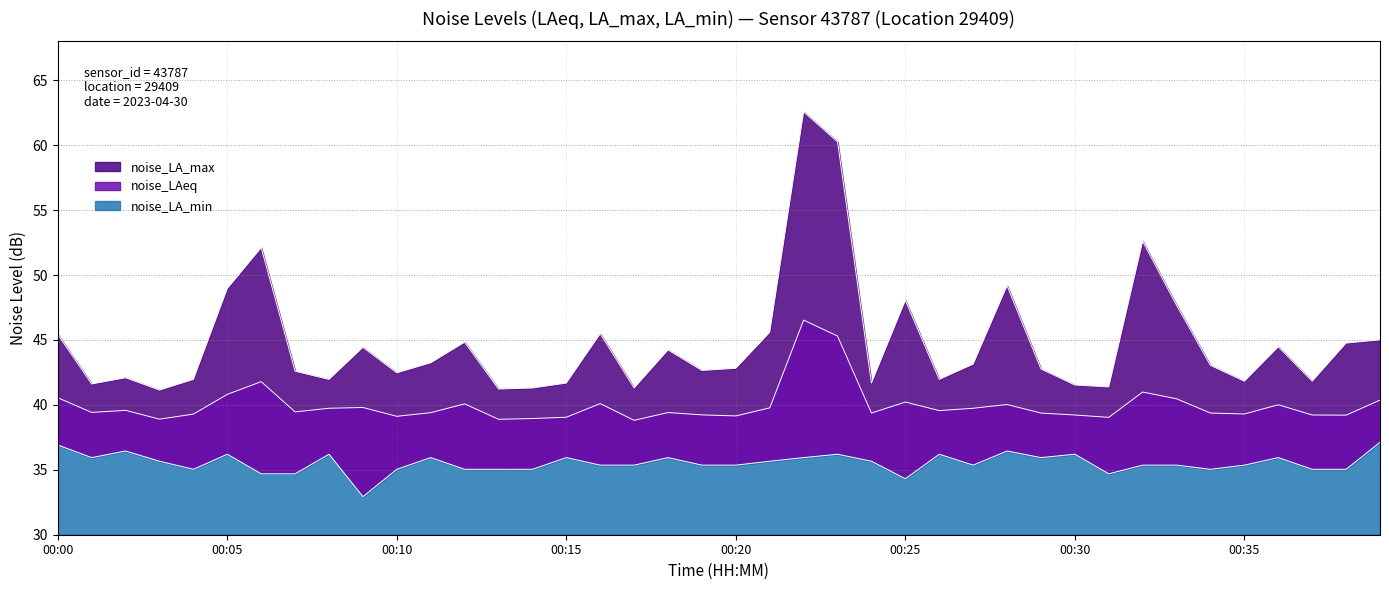

Reading left to right, list all the values displayed in this chart.

noise_LAeq: 00:00=40.5	00:01=39.4	00:02=39.6	00:03=38.9	00:04=39.3	00:05=40.8	00:06=41.8	00:07=39.5	00:08=39.7	00:09=39.8	00:10=39.1	00:11=39.4	00:12=40.1	00:13=38.9	00:14=39.0	00:15=39.0	00:16=40.1	00:17=38.8	00:18=39.4	00:19=39.2	00:20=39.1	00:21=39.8	00:22=46.5	00:23=45.3	00:24=39.4	00:25=40.2	00:26=39.6	00:27=39.7	00:28=40.0	00:29=39.4	00:30=39.2	00:31=39.0	00:32=41.0	00:33=40.5	00:34=39.4	00:35=39.3	00:36=40.0	00:37=39.2	00:38=39.2	00:39=40.4
noise_LA_max: 00:00=45.4	00:01=41.6	00:02=42.1	00:03=41.1	00:04=42.0	00:05=49.0	00:06=52.1	00:07=42.6	00:08=42.0	00:09=44.4	00:10=42.5	00:11=43.2	00:12=44.8	00:13=41.2	00:14=41.3	00:15=41.7	00:16=45.5	00:17=41.3	00:18=44.2	00:19=42.6	00:20=42.8	00:21=45.6	00:22=62.6	00:23=60.3	00:24=41.7	00:25=48.0	00:26=42.0	00:27=43.1	00:28=49.2	00:29=42.8	00:30=41.5	00:31=41.4	00:32=52.6	00:33=47.7	00:34=43.0	00:35=41.8	00:36=44.5	00:37=41.8	00:38=44.8	00:39=45.0
noise_LA_min: 00:00=36.9	00:01=35.9	00:02=36.5	00:03=35.7	00:04=35.0	00:05=36.2	00:06=34.7	00:07=34.7	00:08=36.2	00:09=32.9	00:10=35.0	00:11=35.9	00:12=35.0	00:13=35.0	00:14=35.0	00:15=35.9	00:16=35.4	00:17=35.4	00:18=35.9	00:19=35.4	00:20=35.4	00:21=35.7	00:22=35.9	00:23=36.2	00:24=35.7	00:25=34.3	00:26=36.2	00:27=35.4	00:28=36.5	00:29=35.9	00:30=36.2	00:31=34.7	00:32=35.4	00:33=35.4	00:34=35.0	00:35=35.4	00:36=35.9	00:37=35.0	00:38=35.0	00:39=37.1